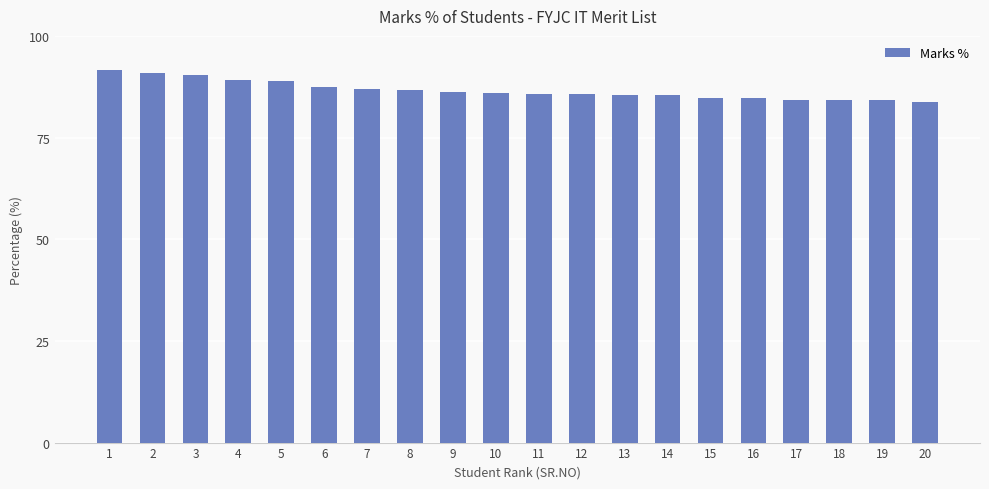

The value at 18 is 84.2. True or false?

True